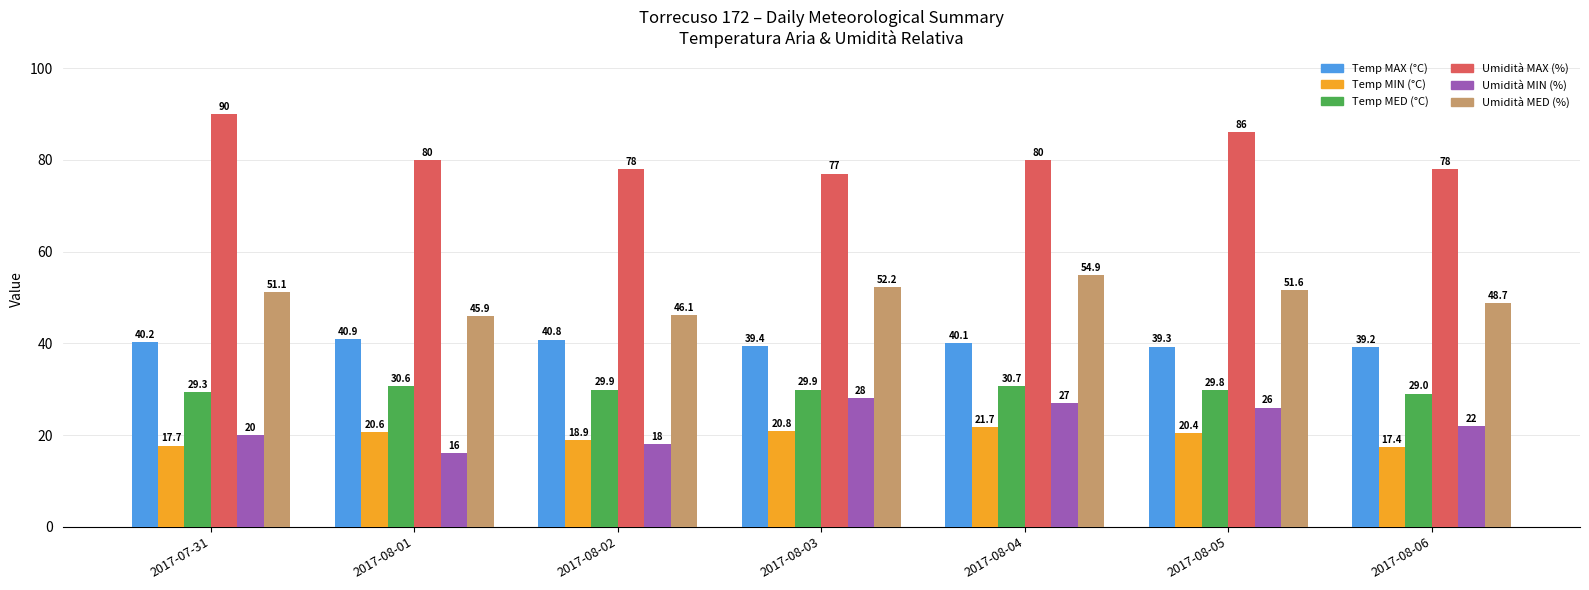

True or false: Umidità MIN (%) has a value of 11.4 at 2017-08-03.

False